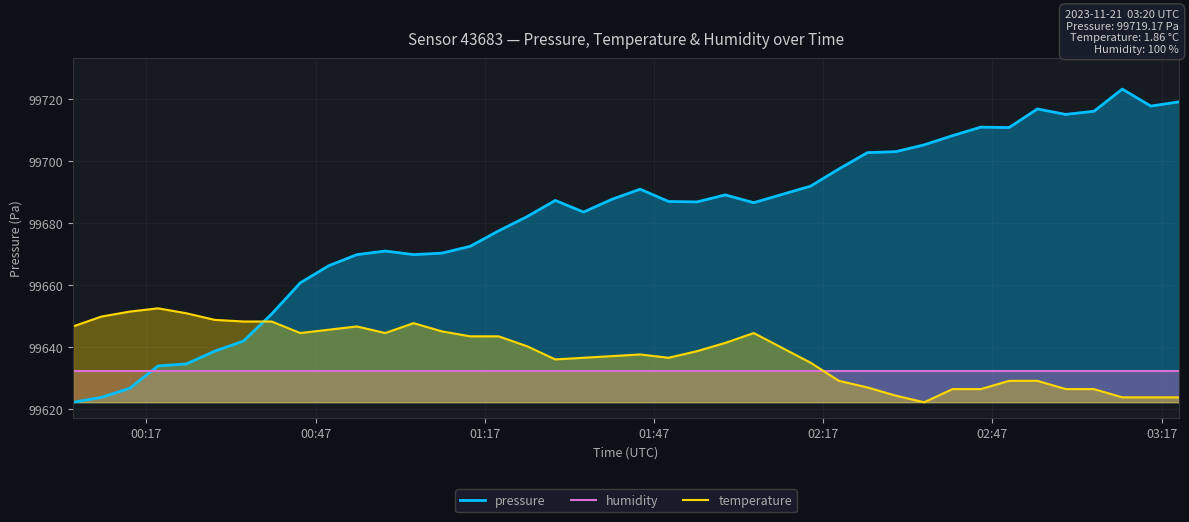

Reading left to right, list all the values displayed in this chart.

pressure: 99622.3	99623.9	99626.8	99634.0	99634.7	99638.8	99642.0	99650.8	99660.8	99666.3	99669.9	99671.1	99669.9	99670.4	99672.6	99677.6	99682.1	99687.4	99683.6	99687.7	99691.0	99687.0	99686.9	99689.2	99686.6	99689.3	99692.0	99697.5	99702.8	99703.1	99705.3	99708.3	99711.0	99710.9	99716.9	99715.1	99716.1	99723.3	99717.8	99719.2
humidity: 99632.4	99632.4	99632.4	99632.4	99632.4	99632.4	99632.4	99632.4	99632.4	99632.4	99632.4	99632.4	99632.4	99632.4	99632.4	99632.4	99632.4	99632.4	99632.4	99632.4	99632.4	99632.4	99632.4	99632.4	99632.4	99632.4	99632.4	99632.4	99632.4	99632.4	99632.4	99632.4	99632.4	99632.4	99632.4	99632.4	99632.4	99632.4	99632.4	99632.4
temperature: 99646.8	99649.9	99651.5	99652.6	99651.0	99648.9	99648.3	99648.3	99644.6	99645.7	99646.8	99644.6	99647.8	99645.2	99643.6	99643.6	99640.4	99636.1	99636.7	99637.2	99637.7	99636.7	99638.8	99641.4	99644.6	99639.8	99635.1	99629.2	99627.1	99624.4	99622.3	99626.6	99626.6	99629.2	99629.2	99626.6	99626.6	99623.9	99623.9	99623.9